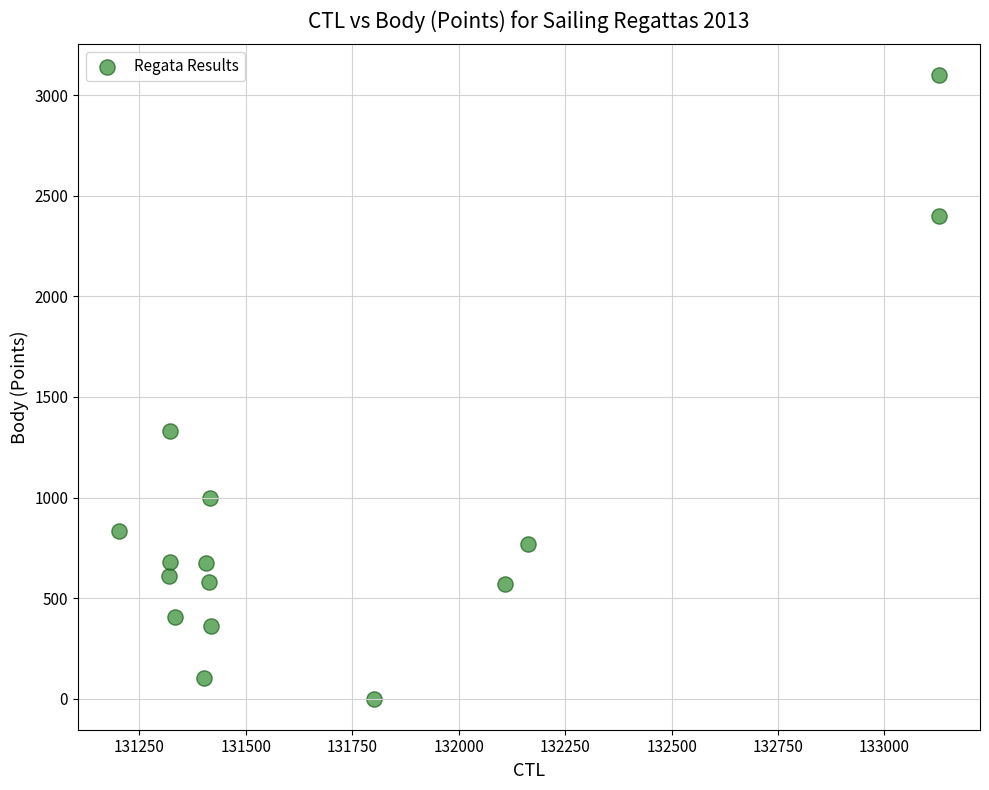

What Y value in the scatter plot is closest to 1549?

1332